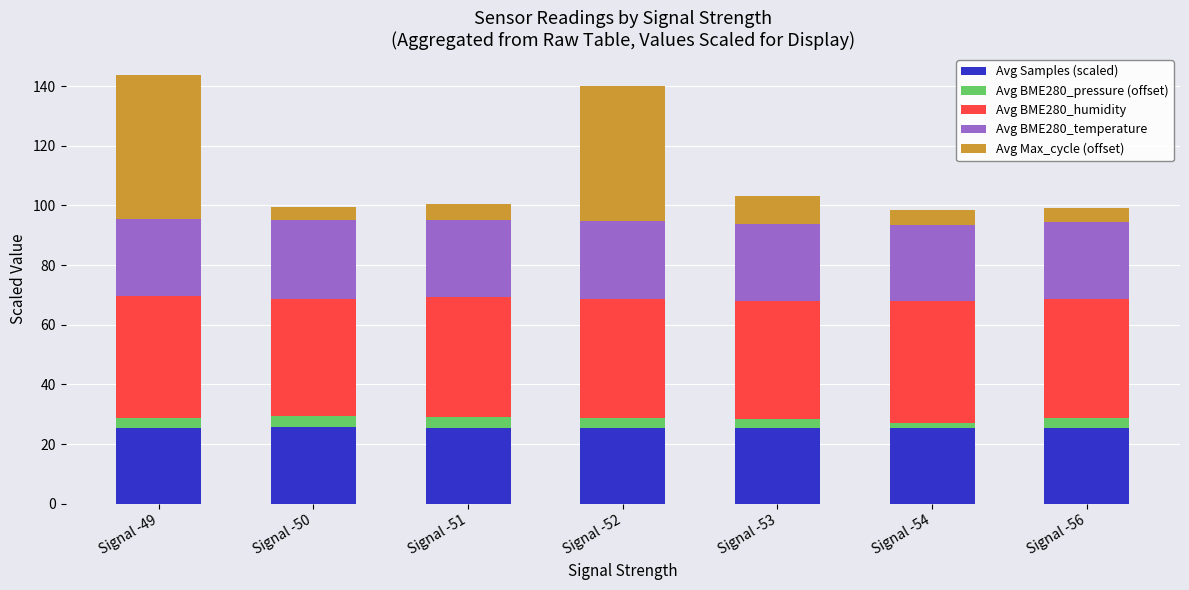

How many bars are there in total?

7